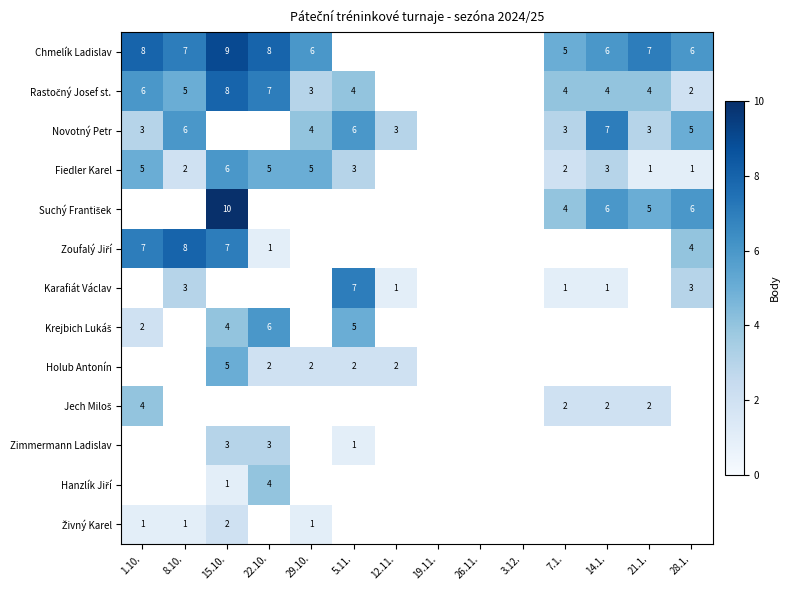

At which label is Chmelík Ladislav closest to 7?

8.10.